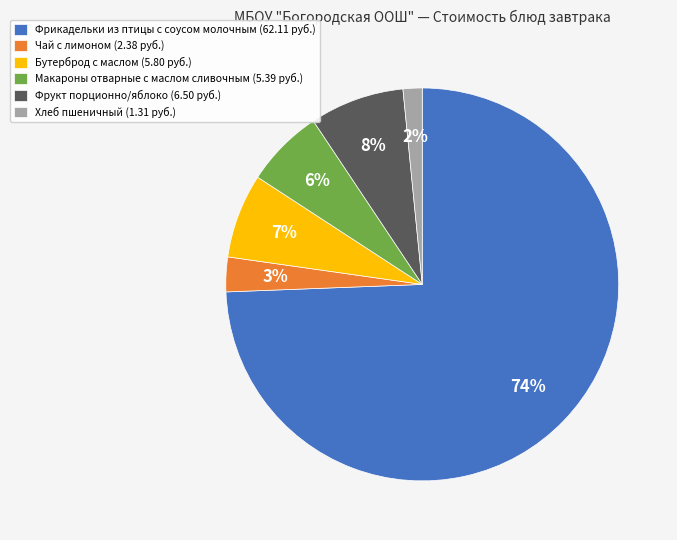

Is it true that Фрикадельки из птицы с соусом молочным is 74% of the pie?

True